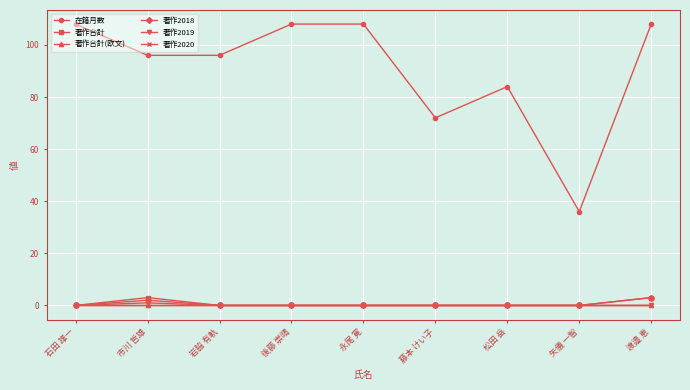

Is this an area chart (filled region under the line)?

No